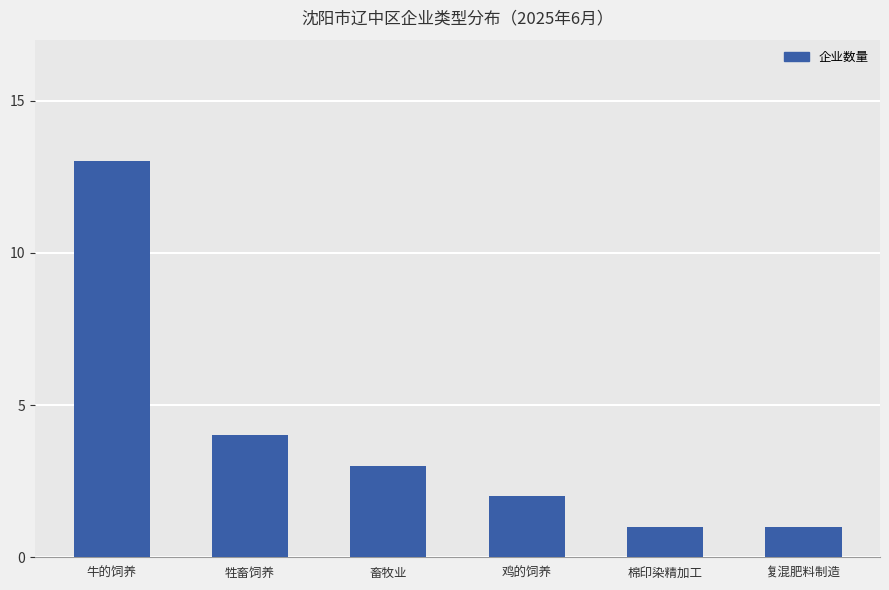

Is it true that the value at 棉印染精加工 is 0?

False